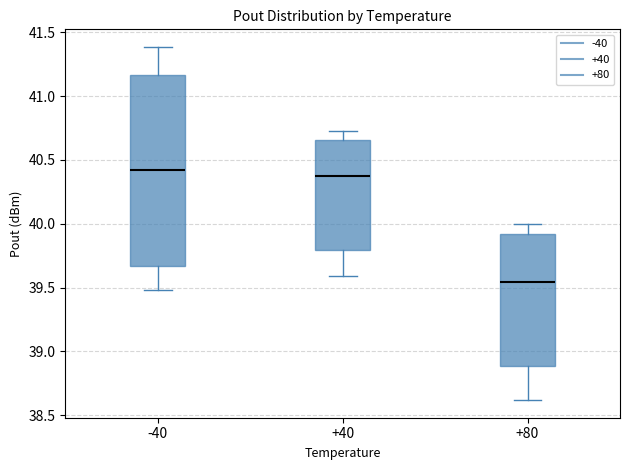

Reading left to right, read every box against the y-axis: the position of its median line, the range the box covers, and the ends of its whiskers. The values are not printed on the chart, so give them approximately, as read against the axis.

-40: median 40.40, box 39.65 to 41.15, whiskers 39.50 to 41.40
+40: median 40.40, box 39.80 to 40.65, whiskers 39.60 to 40.75
+80: median 39.55, box 38.90 to 39.90, whiskers 38.60 to 40.00